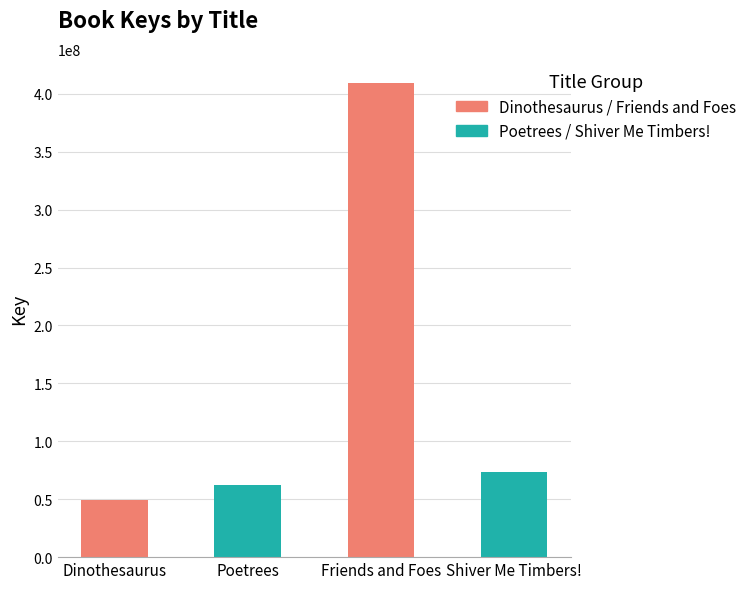

What position from the left is Poetrees?

2